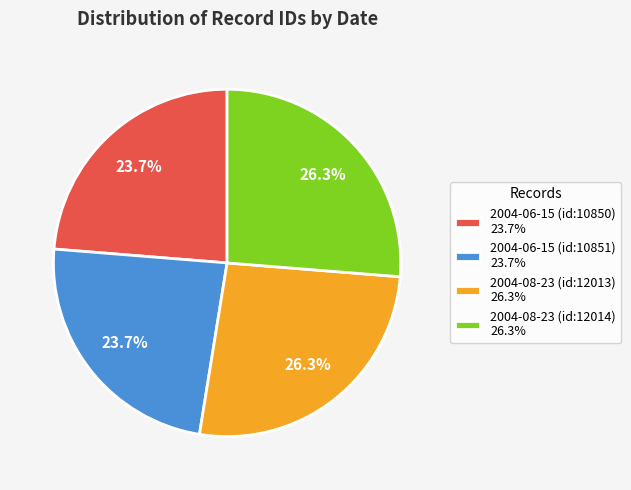

What percentage do 2004-08-23 (id:12013) and 2004-06-15 (id:10851) together represent?

50.0%